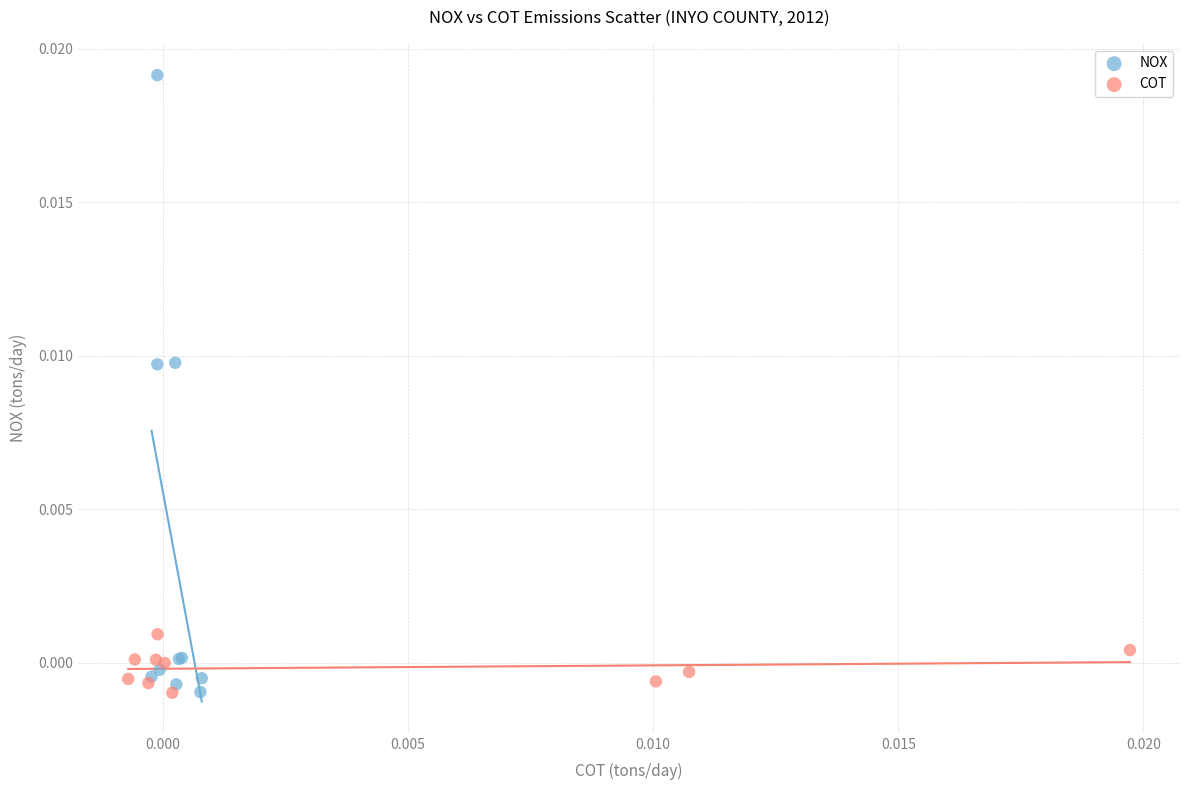

Which series reaches the maximum Y coordinate?

NOX